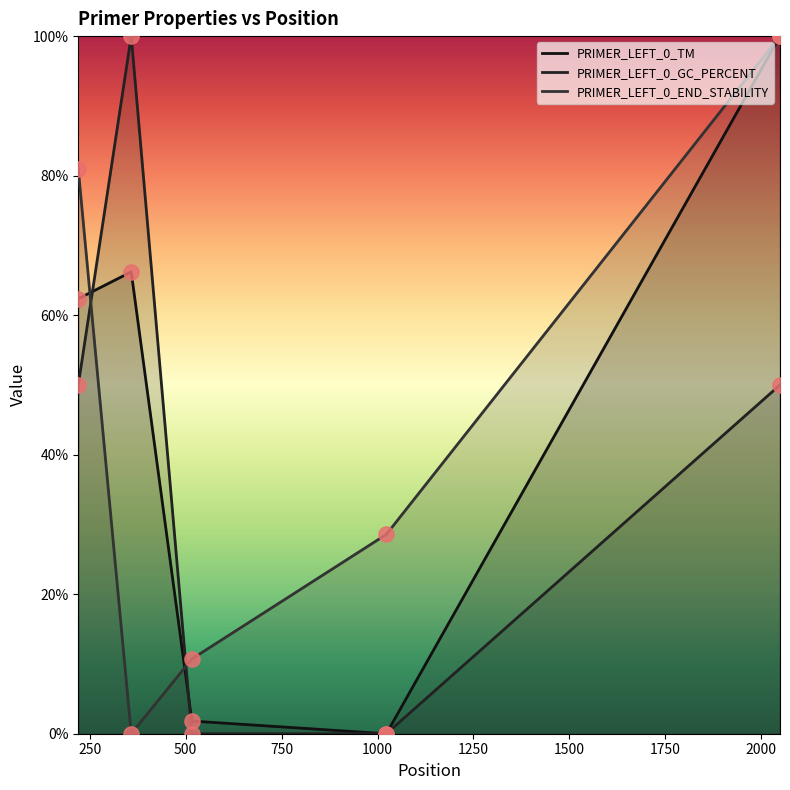

Which series has the widest spread of Y values?

PRIMER_LEFT_0_TM